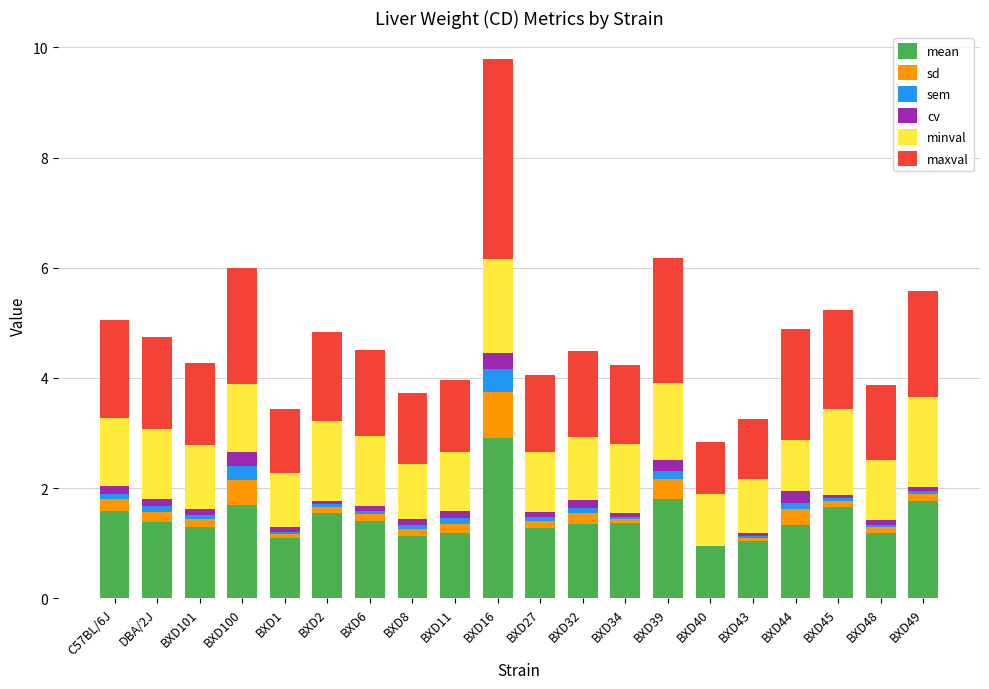

At which category is the sum across all series the highest?

BXD16